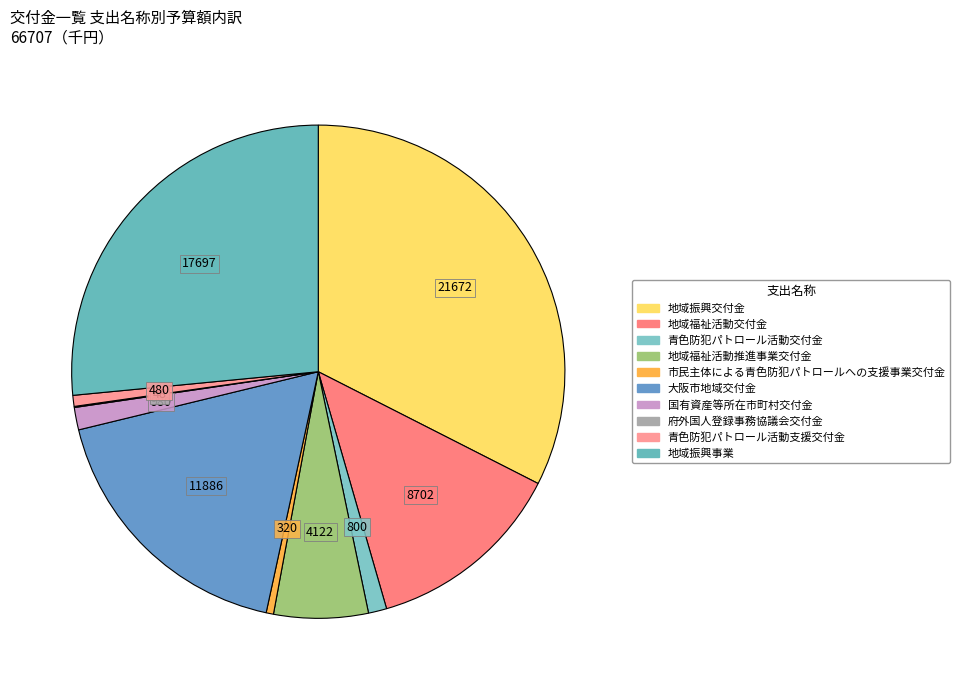

Count the number of slices in the pie.

10